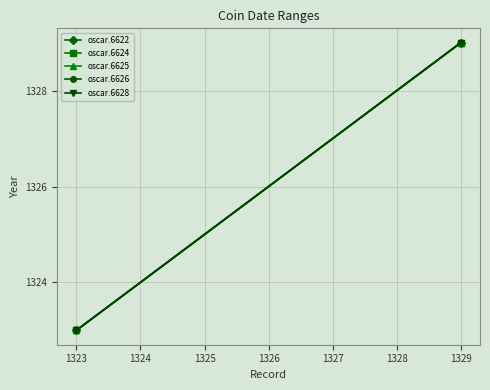

What is the minimum value for oscar.6628?

1323